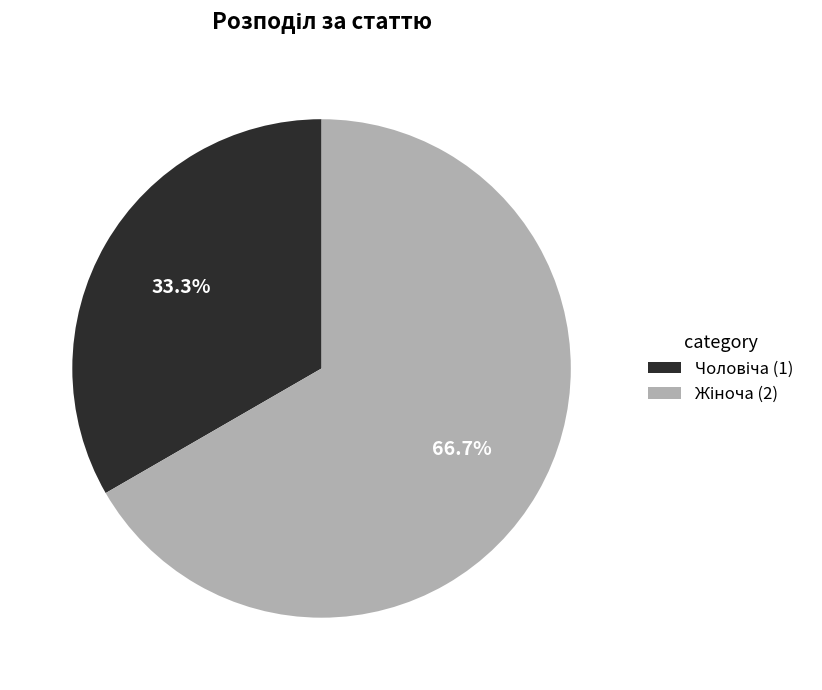

Does any single category account for the majority?

Yes